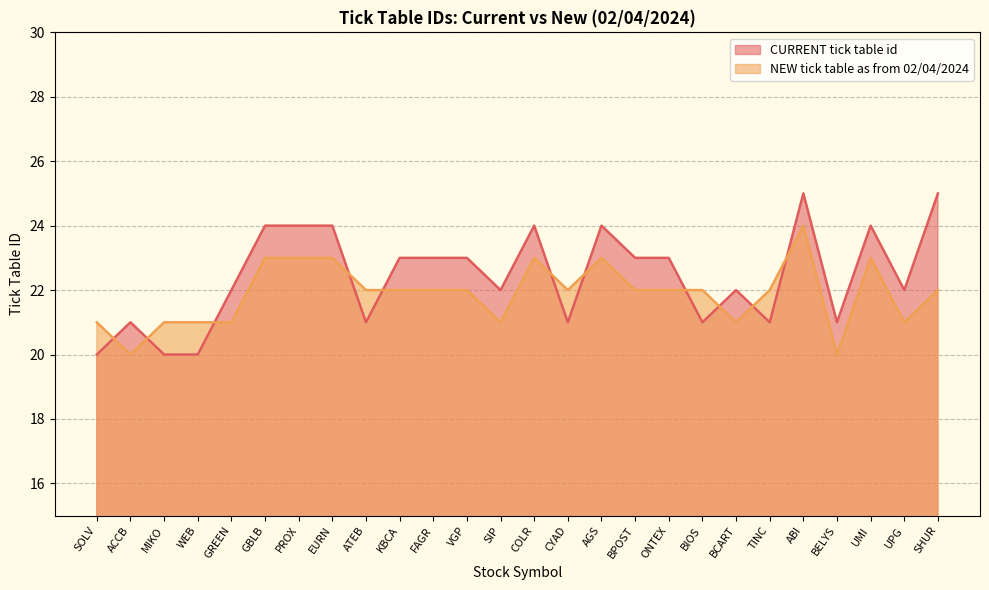

How many interior local peaks does the NEW tick table as from 02/04/2024 series have?

4